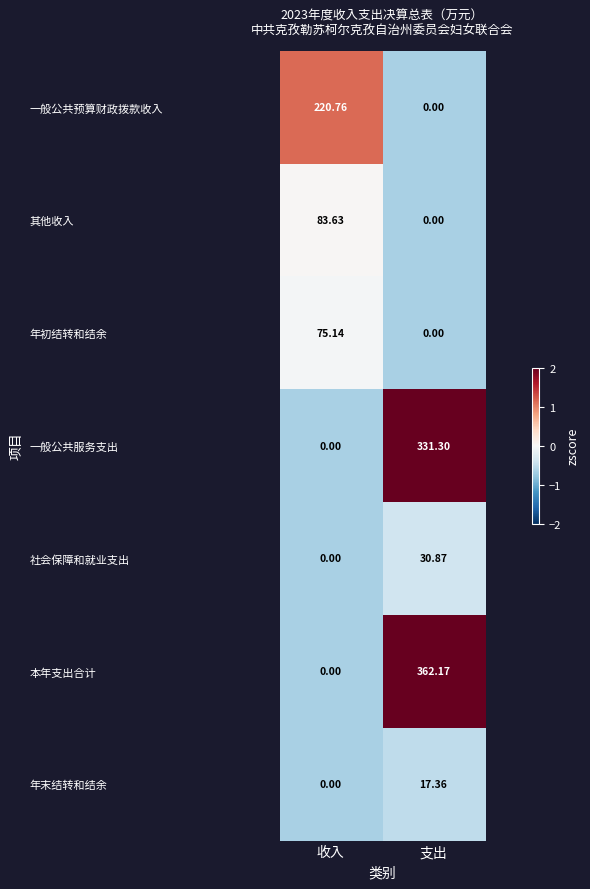

Rank the categories by 其他收入 value from highest to lowest.

收入, 支出